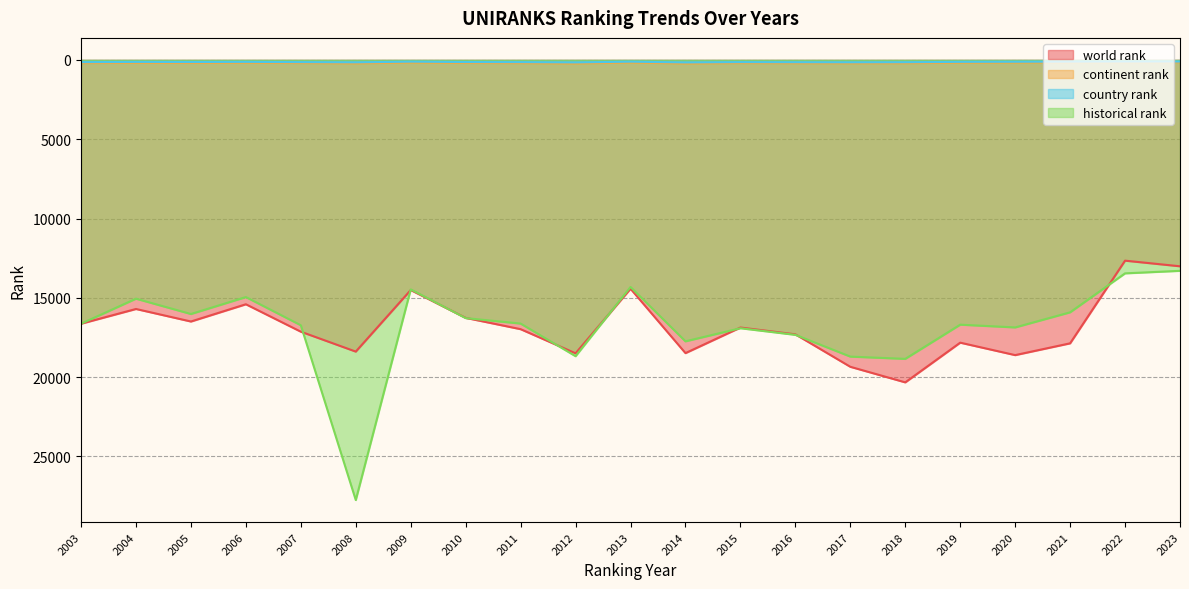

True or false: country rank has more than 2 points higher than both neighbors.

True